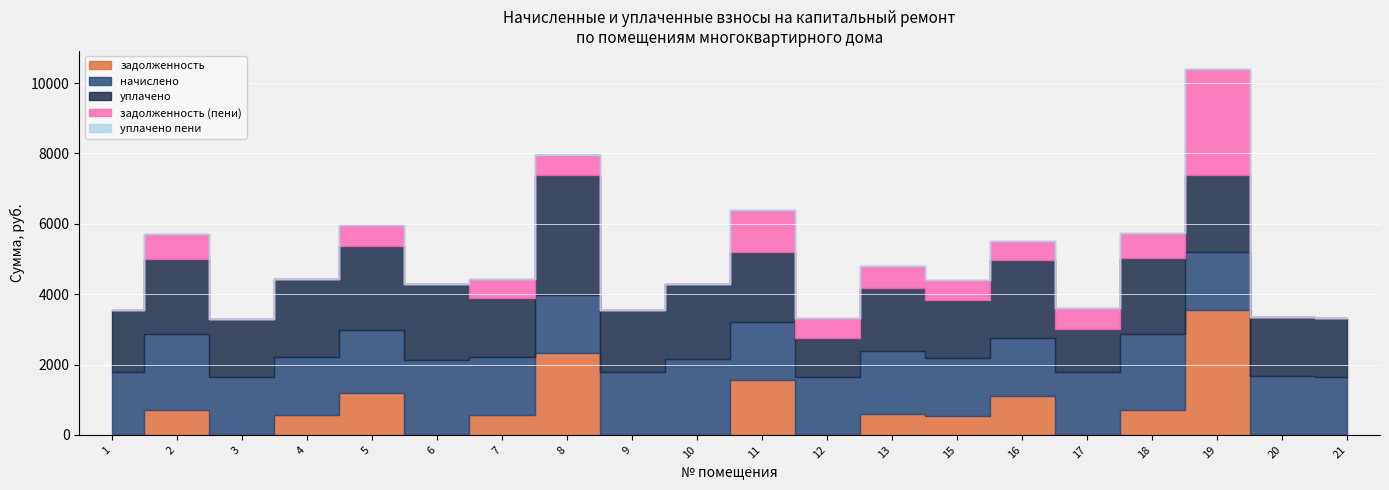

What is the spread (max minus min) of values at 4?

2212.2